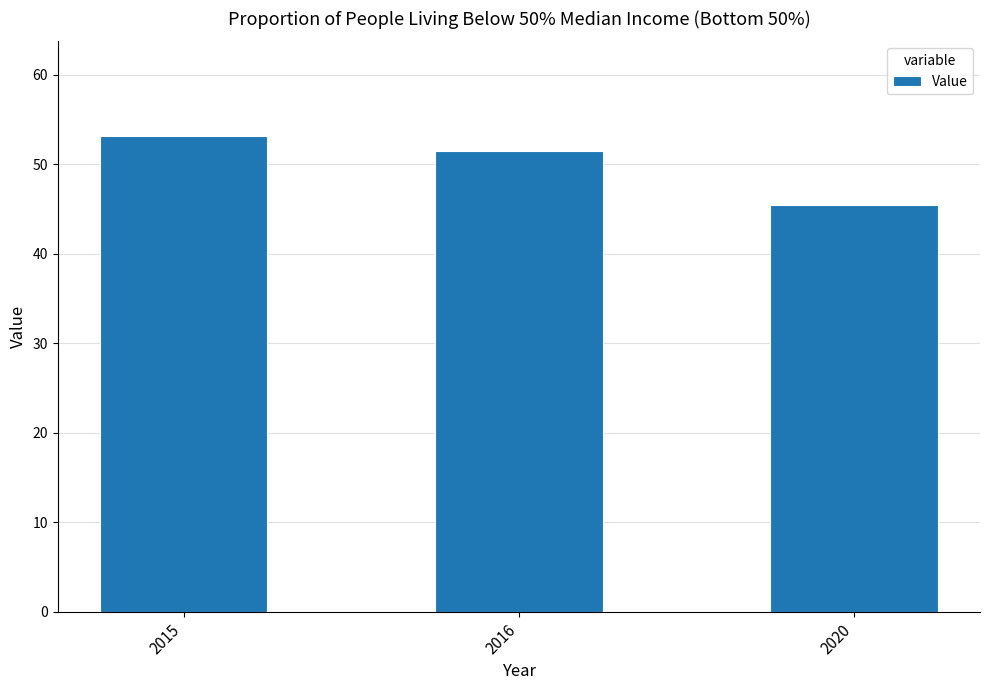

The chart shows a value of 51.5 at 2016. True or false?

True